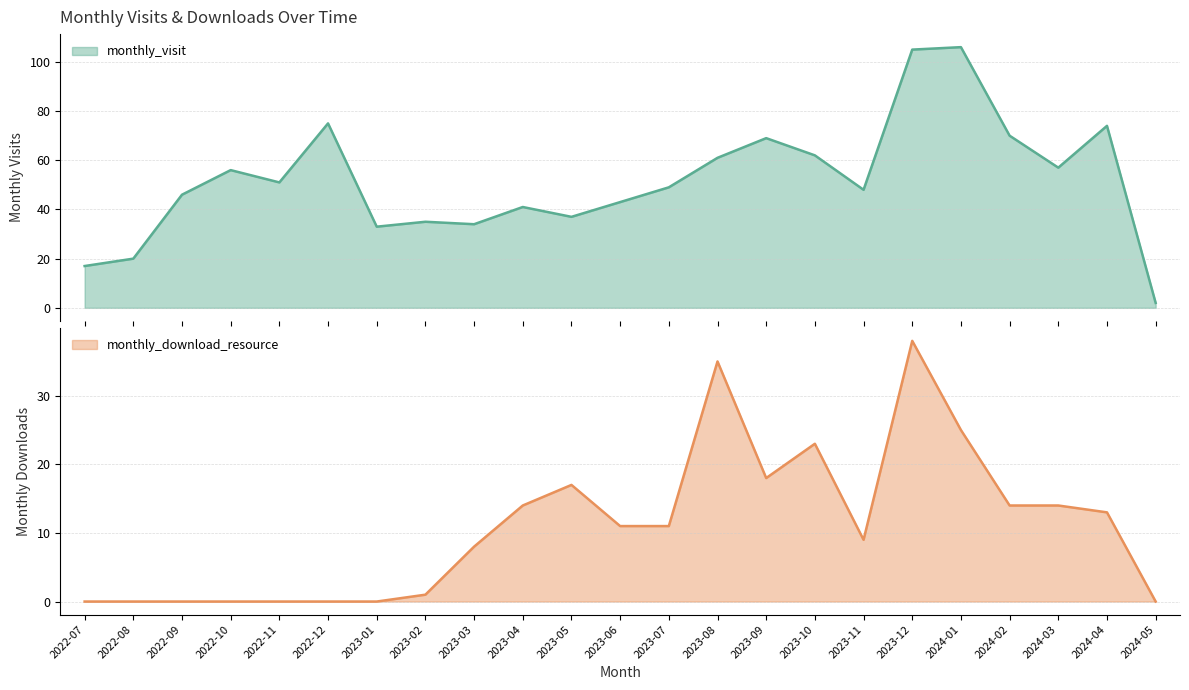

Which series has the largest total across all categories?

monthly_visit